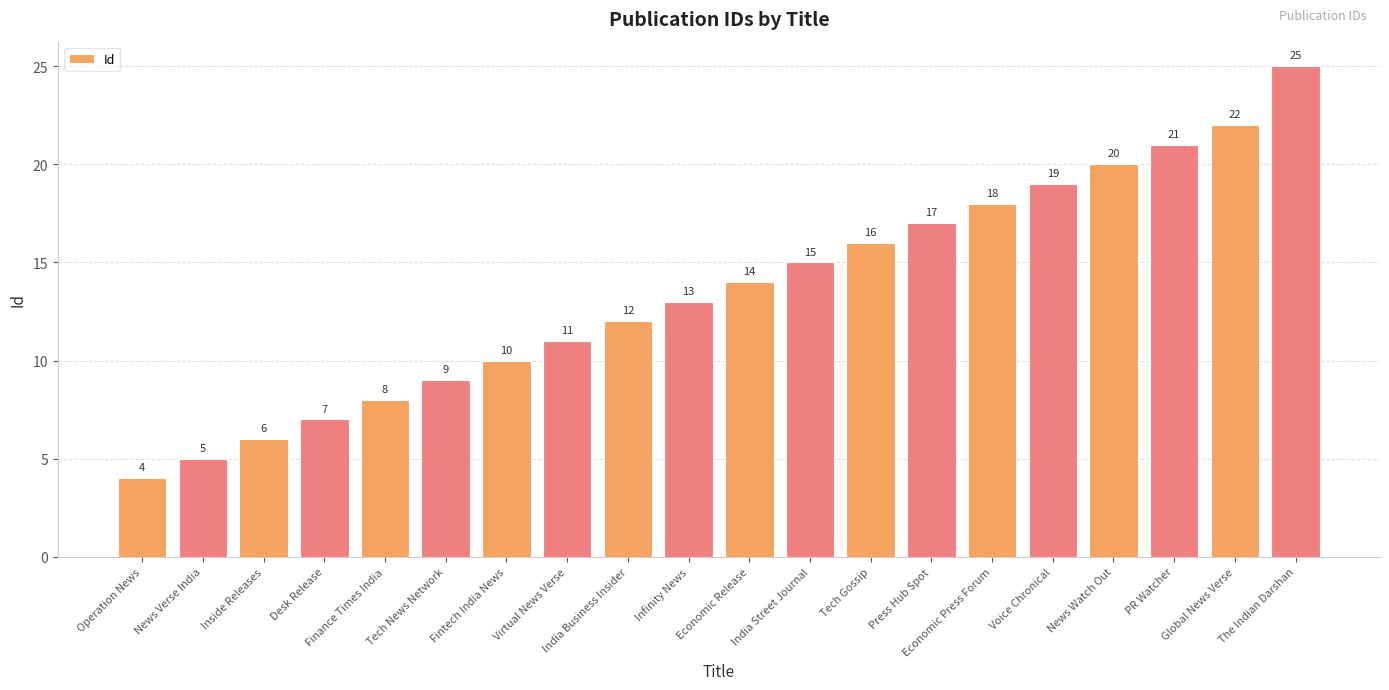

Reading left to right, extract all data points from this chart.

4	5	6	7	8	9	10	11	12	13	14	15	16	17	18	19	20	21	22	25